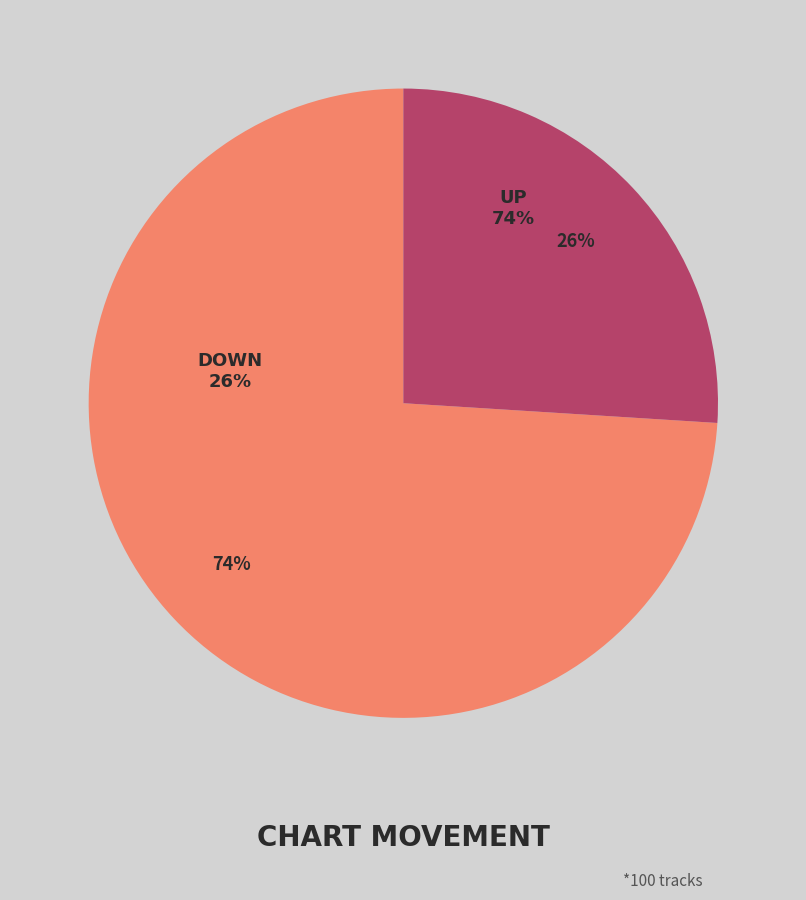

Count the number of slices in the pie.

2